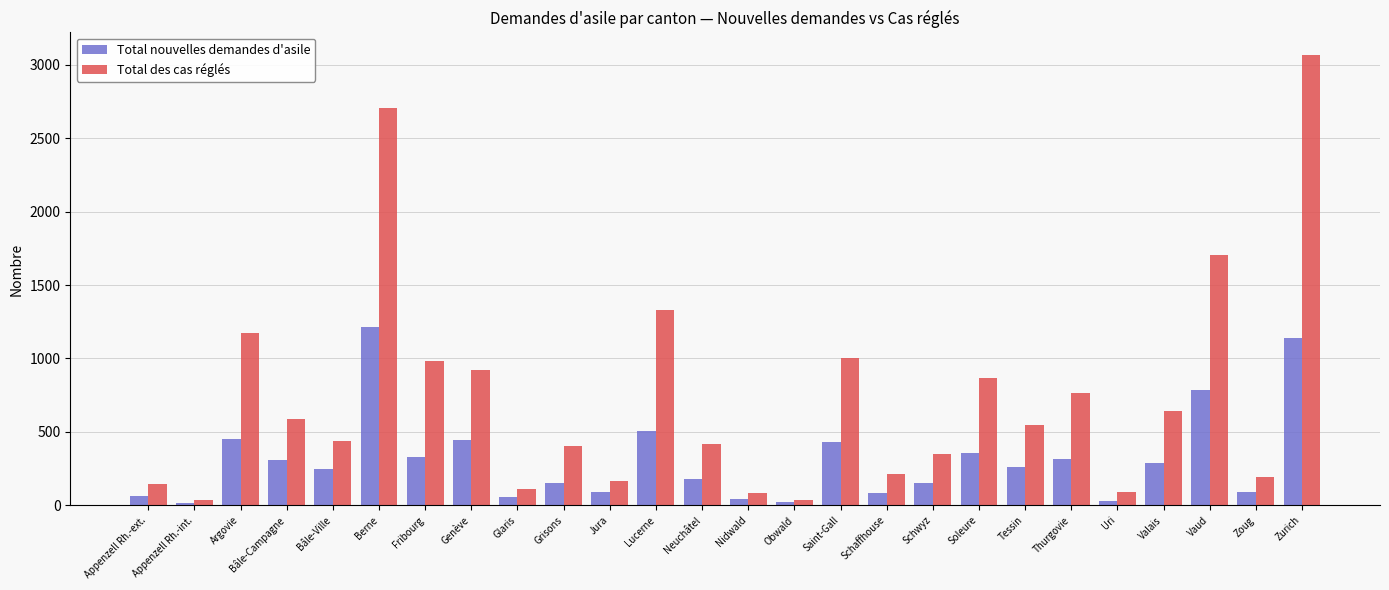

At which label is Total nouvelles demandes d'asile closest to 613?

Lucerne